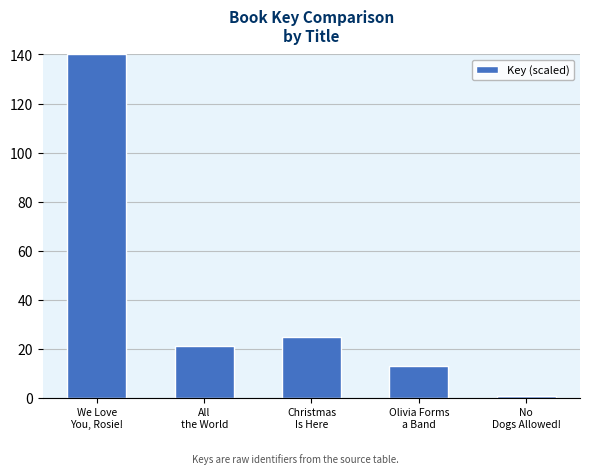

What is the value of the 2nd bar from the left?

21.1